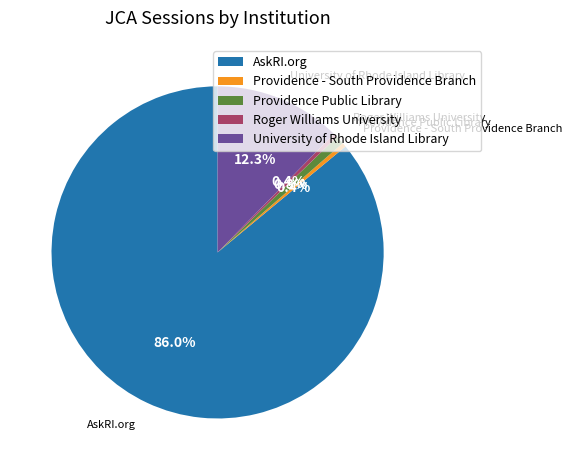

Does AskRI.org represent more than half of the total?

Yes